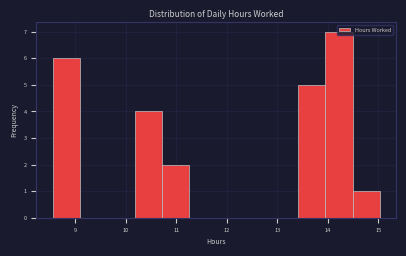

Which range on the x-axis has the tallest bar?

13.95 to 14.49